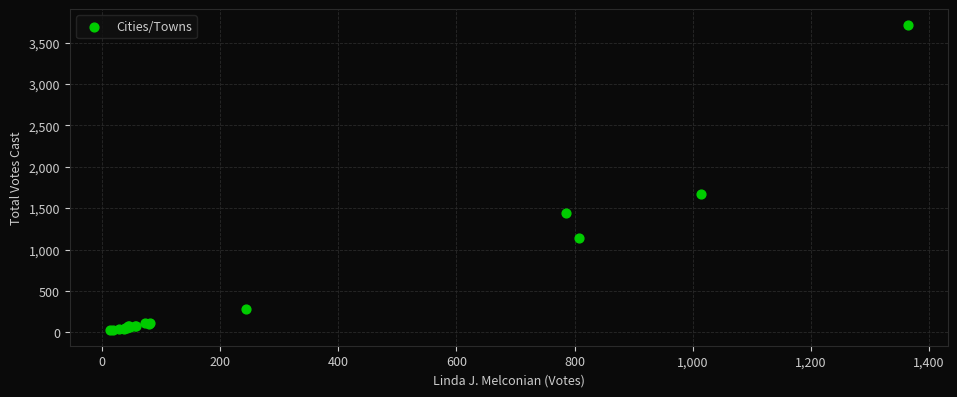

What Y value in the scatter plot is closest to 1871?

1669